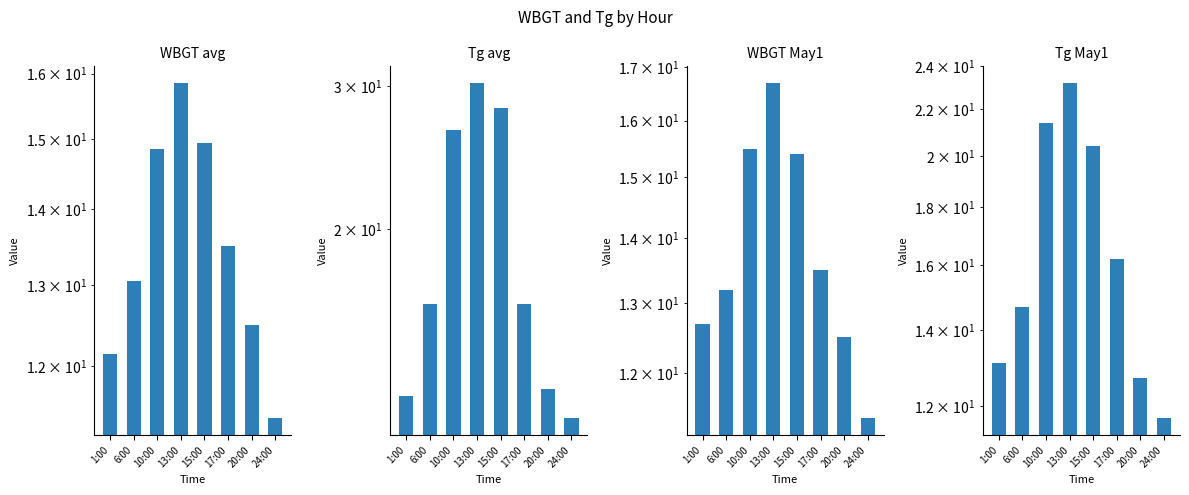

What is the label of the 7th bar from the right?

6:00